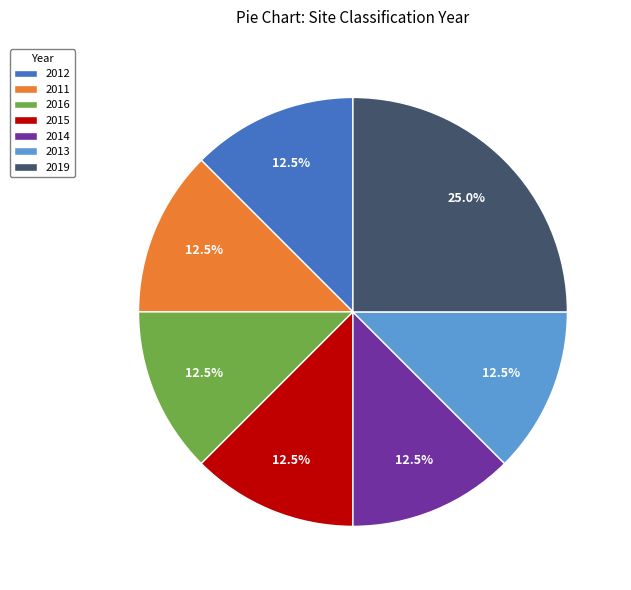

How many slices are in this pie chart?

7